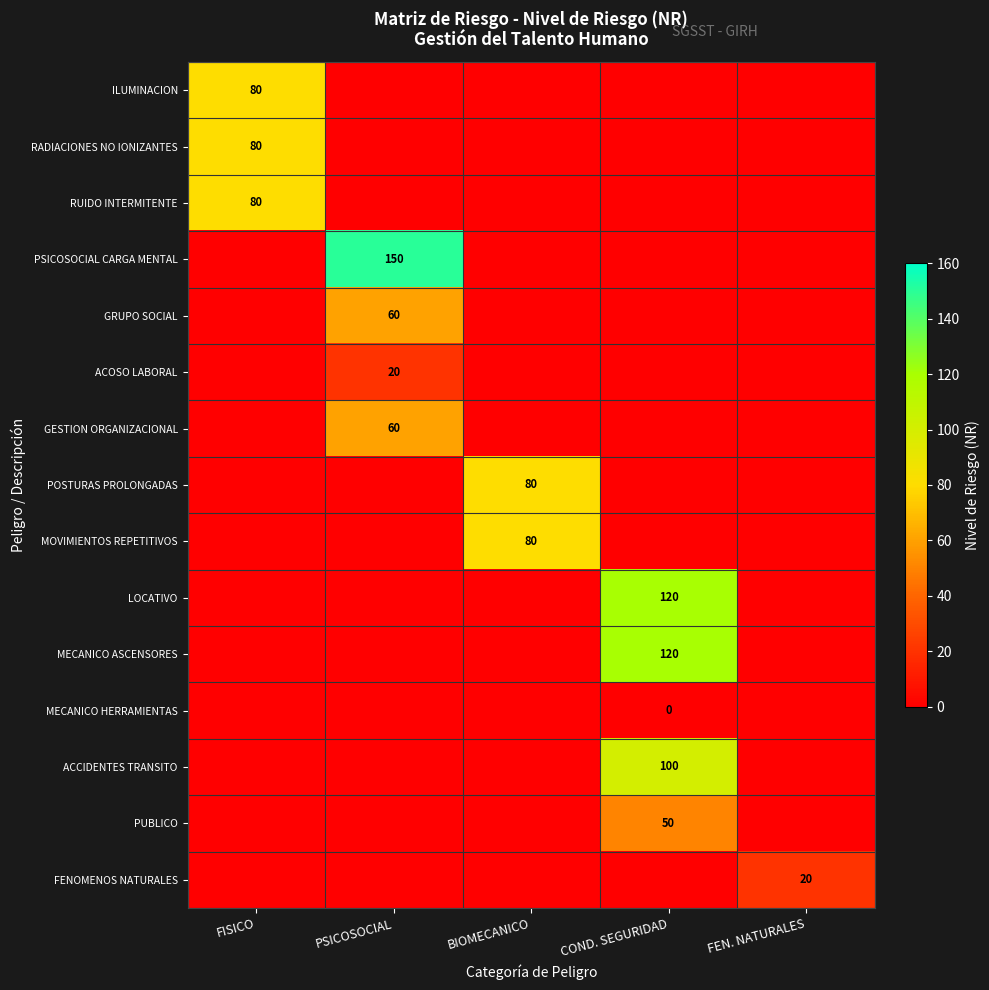

At which category does the chart reach its peak across all series?

PSICOSOCIAL